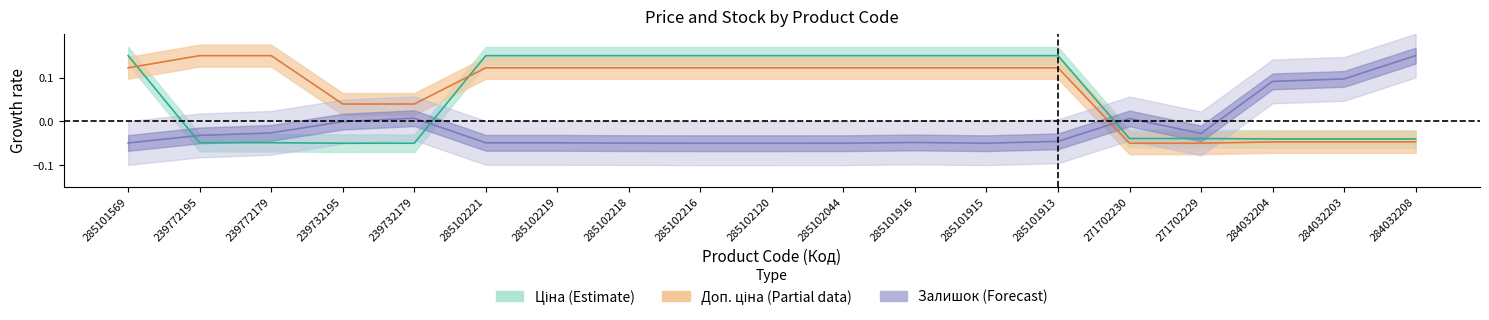

Rank the series by their average value, from highest to lowest.

Доп. ціна, Ціна, Залишок